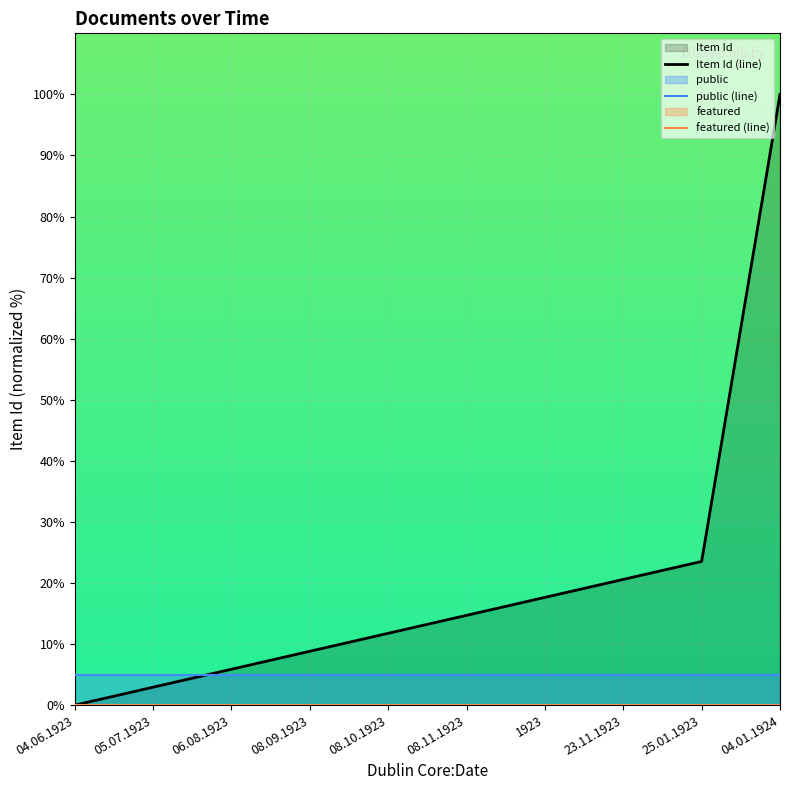

Which series has the largest range (max minus min)?

Item Id (line)